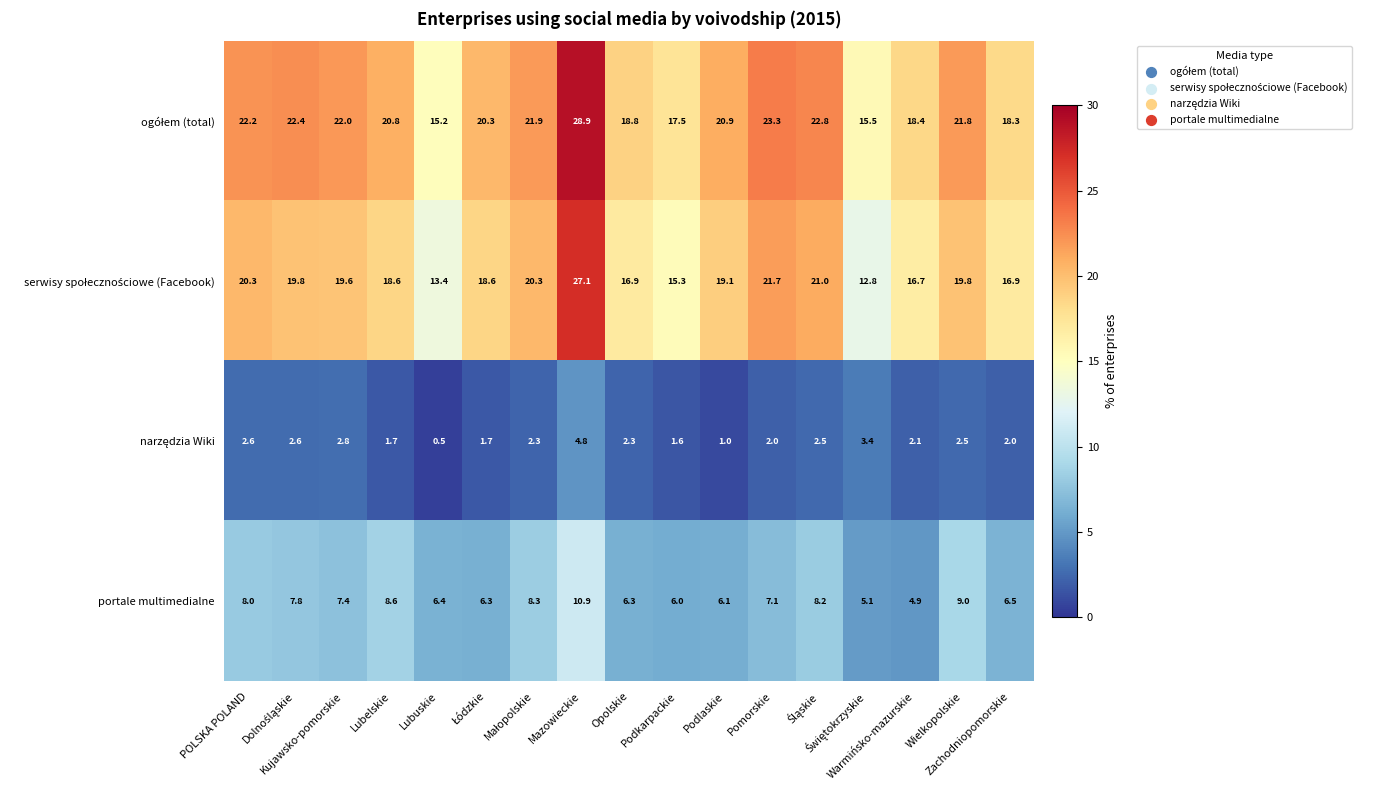

What is the greatest value displayed?

28.9